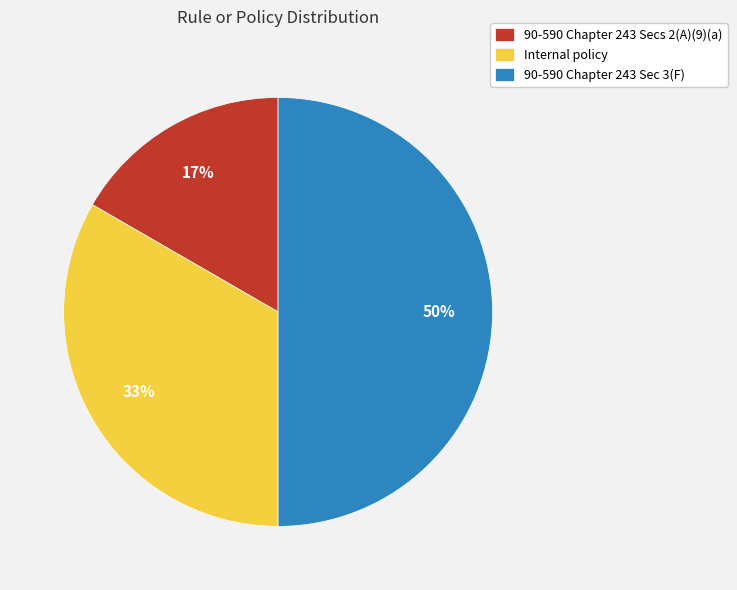

To the nearest percent, what is the combined percentage of 90-590 Chapter 243 Sec 3(F) and 90-590 Chapter 243 Secs 2(A)(9)(a)?

67%